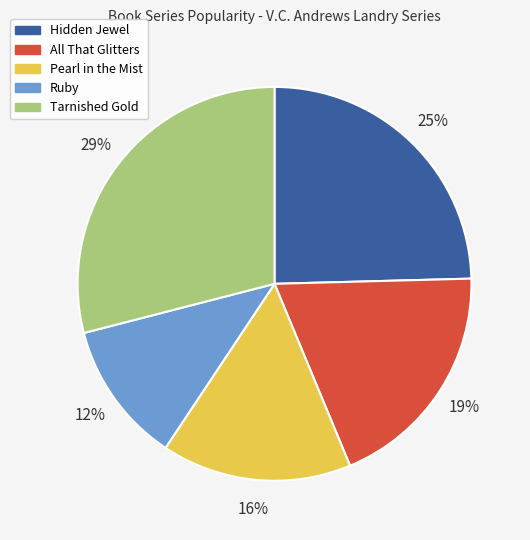

Which slice is the smallest?

Ruby